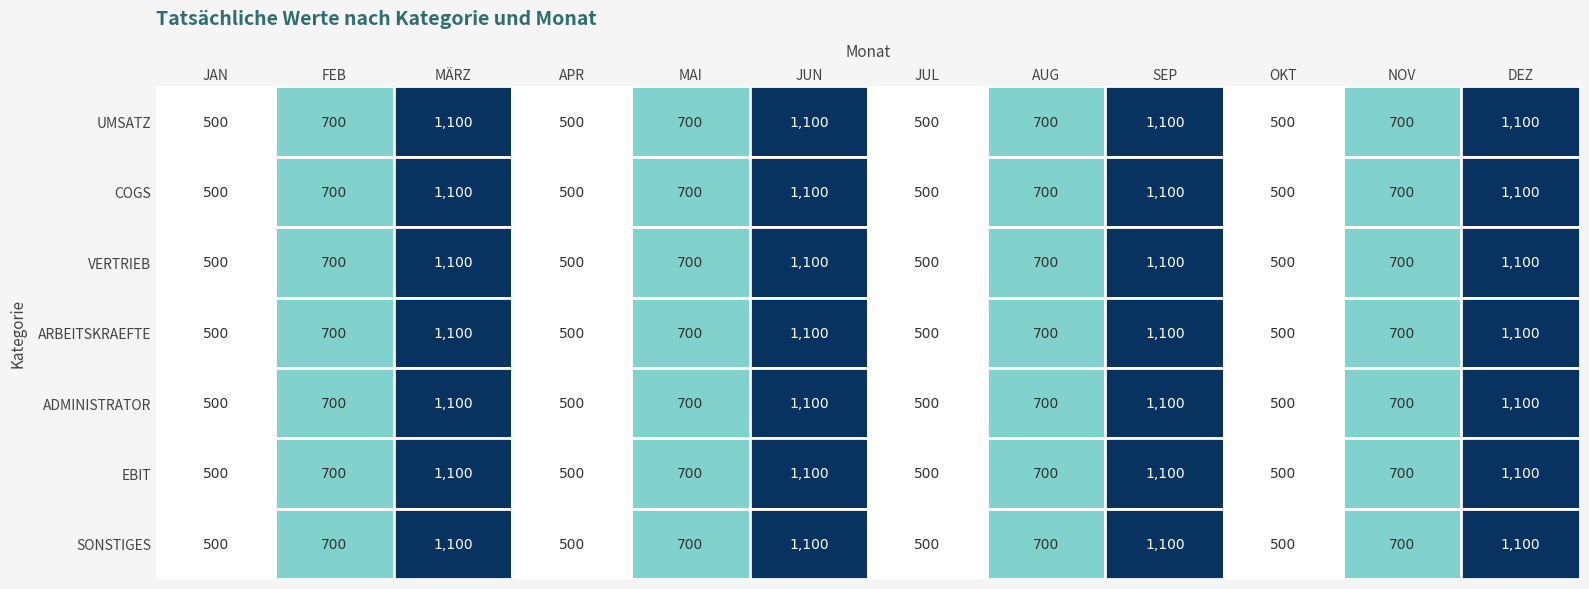

The VERTRIEB series shows 1100 at 5. True or false?

True